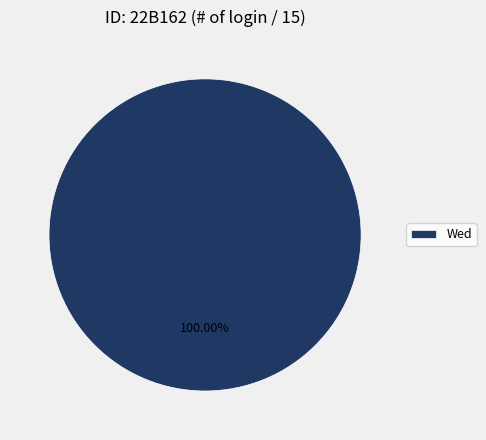

Rank the categories by value from highest to lowest.

Wed